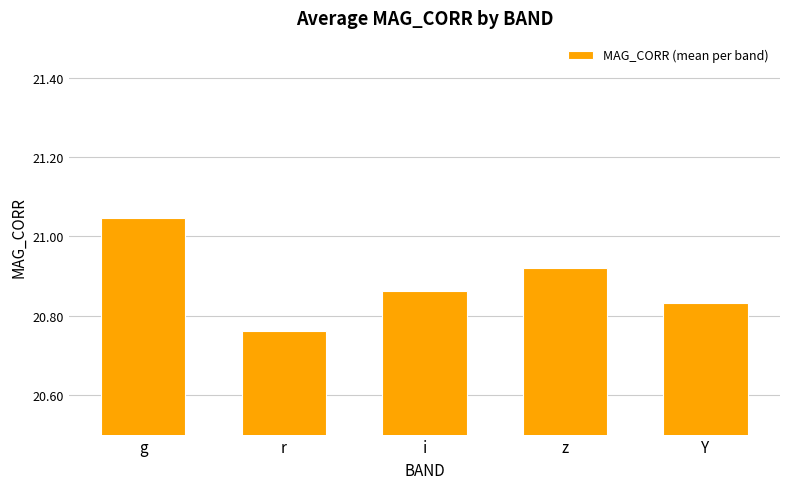

Is it true that the value at r is 29.1?

False